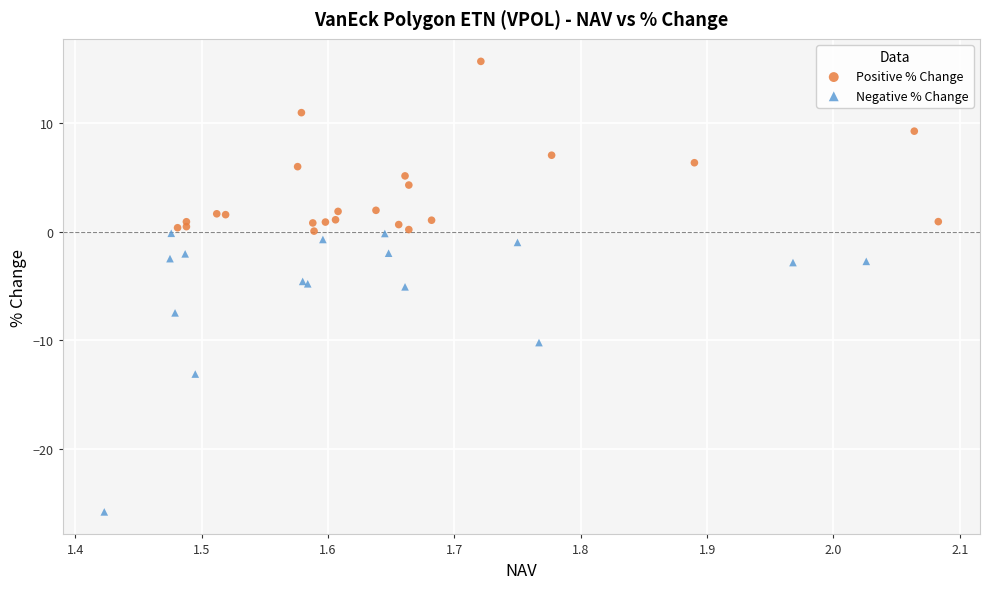

Which series reaches the minimum Y coordinate?

Negative % Change